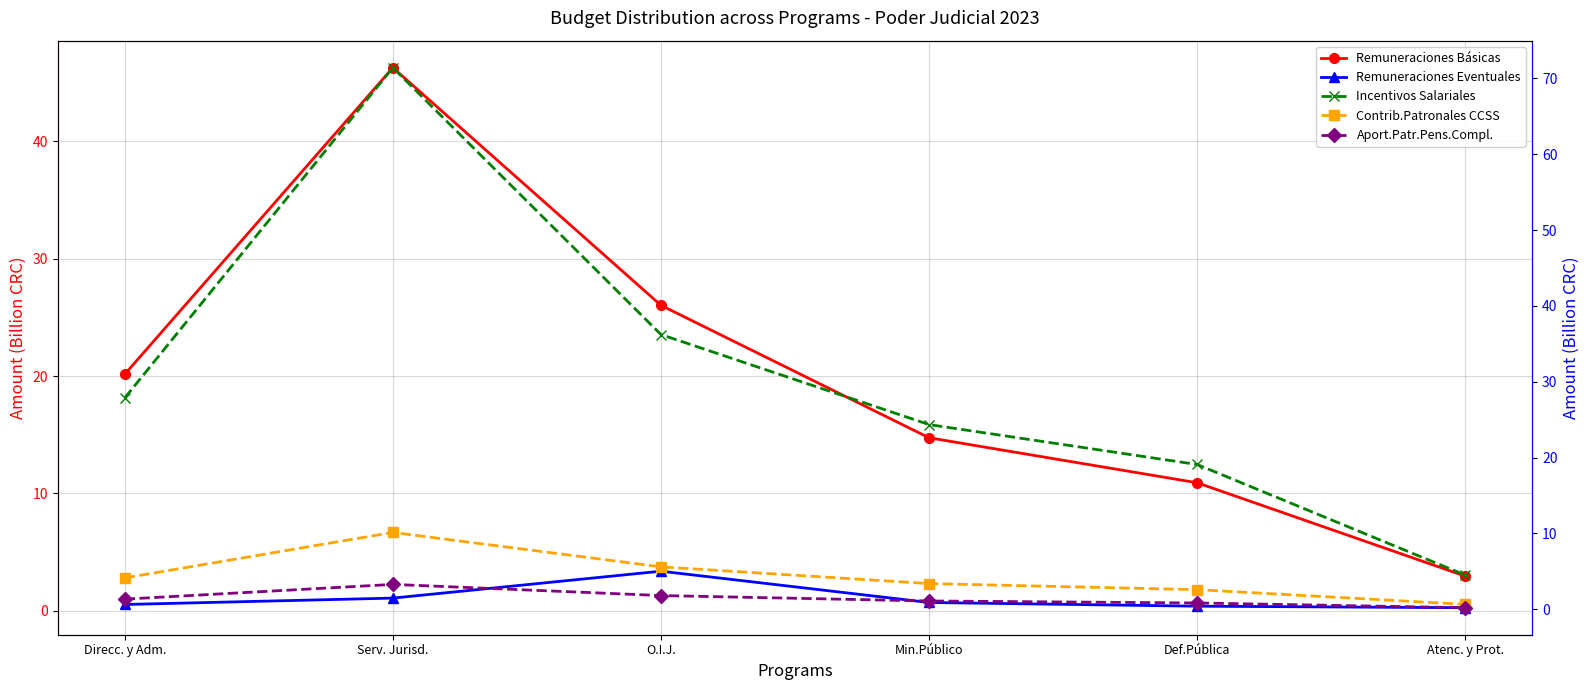

What position from the right is Def.Pública?

2